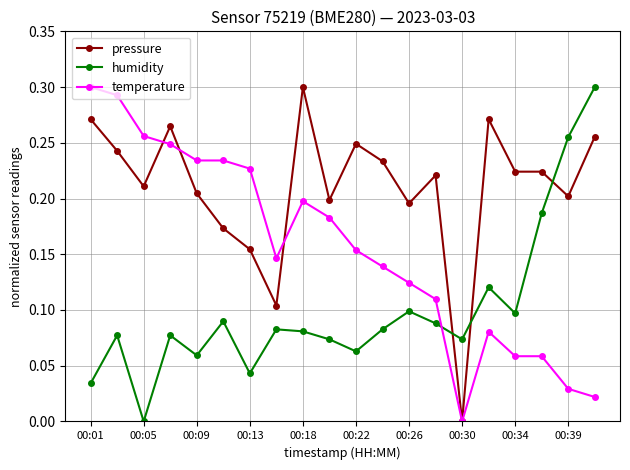

True or false: pressure and humidity cross at least once.

True